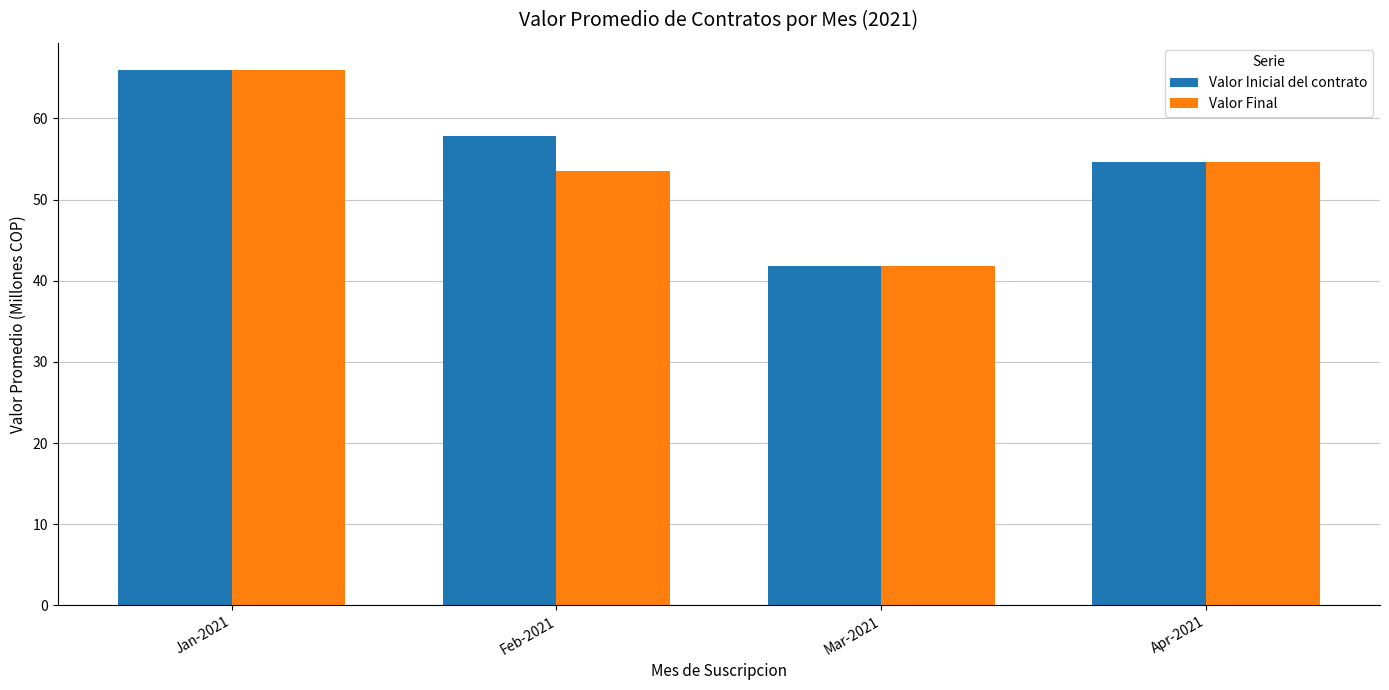

What is the minimum value for Valor Final?

41.8